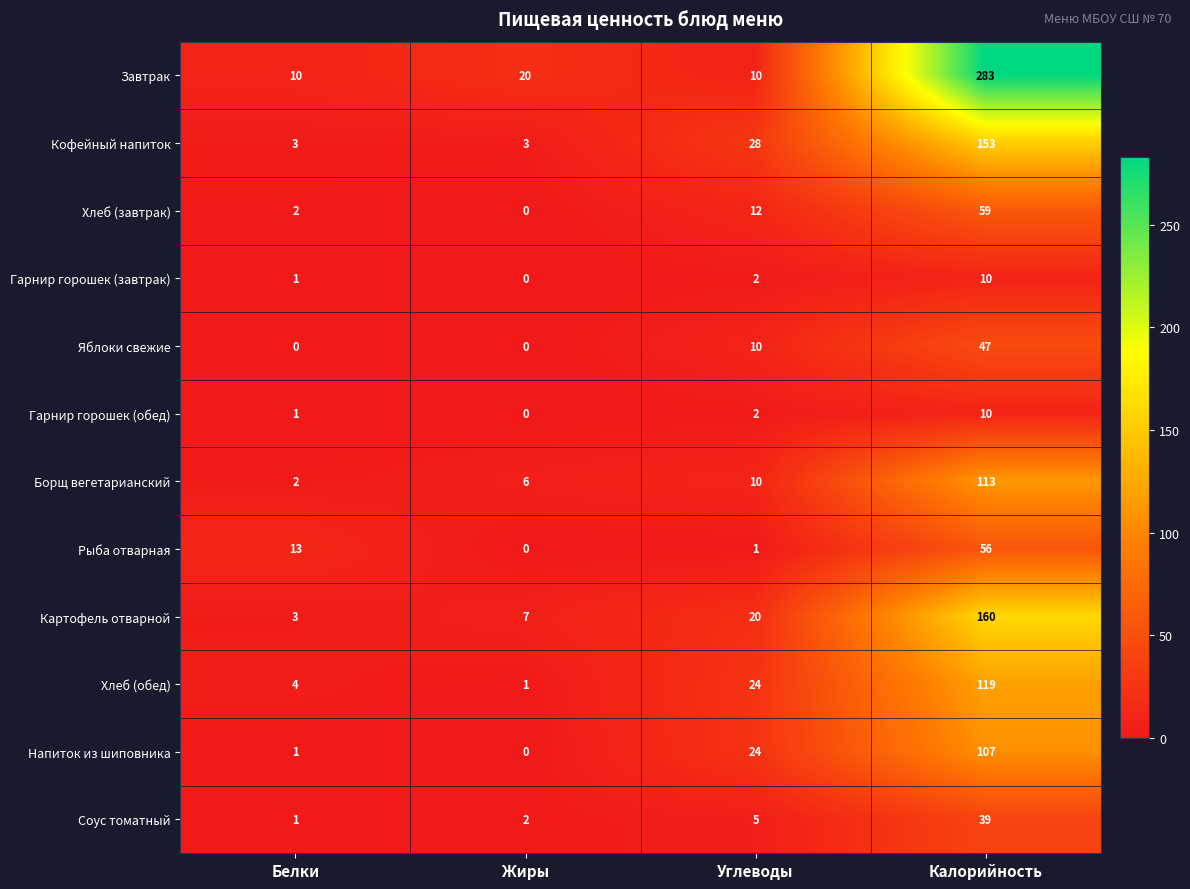

Count the number of categories in the chart.

4